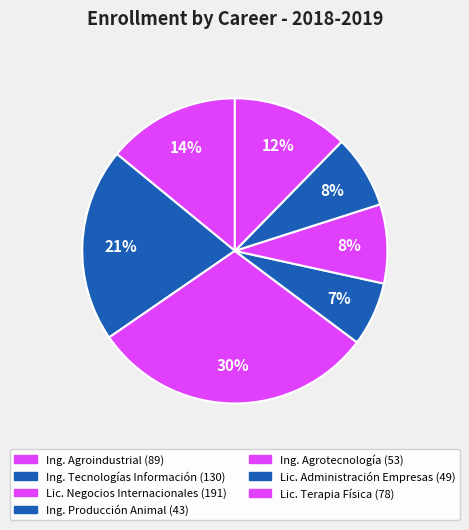

Count the number of slices in the pie.

7